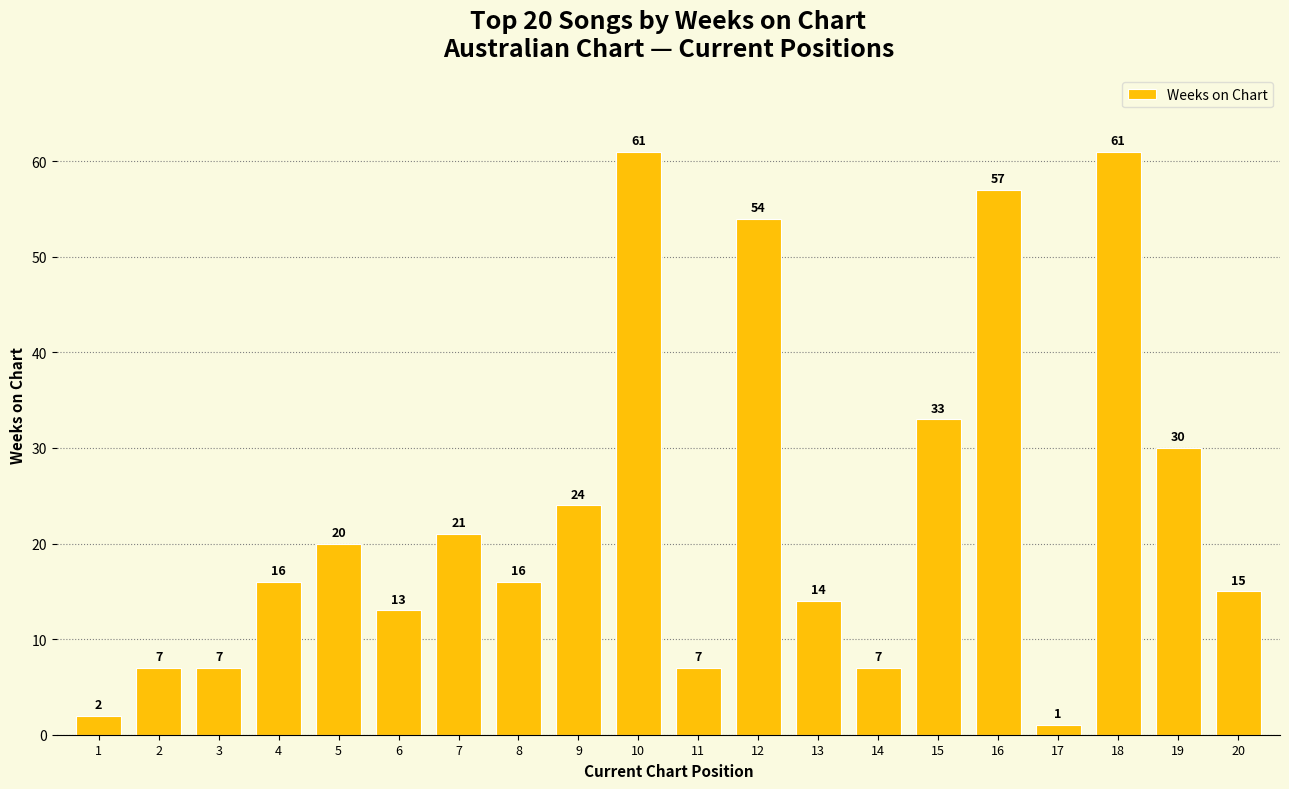

What is the value of the 15th bar from the left?

33